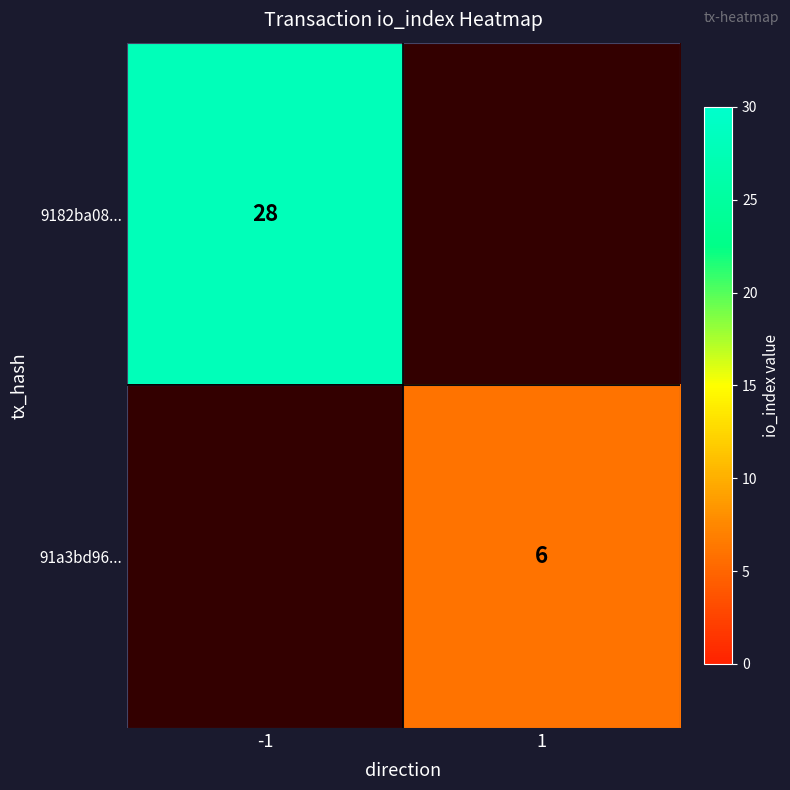

Which category has the lowest value across all series?

1